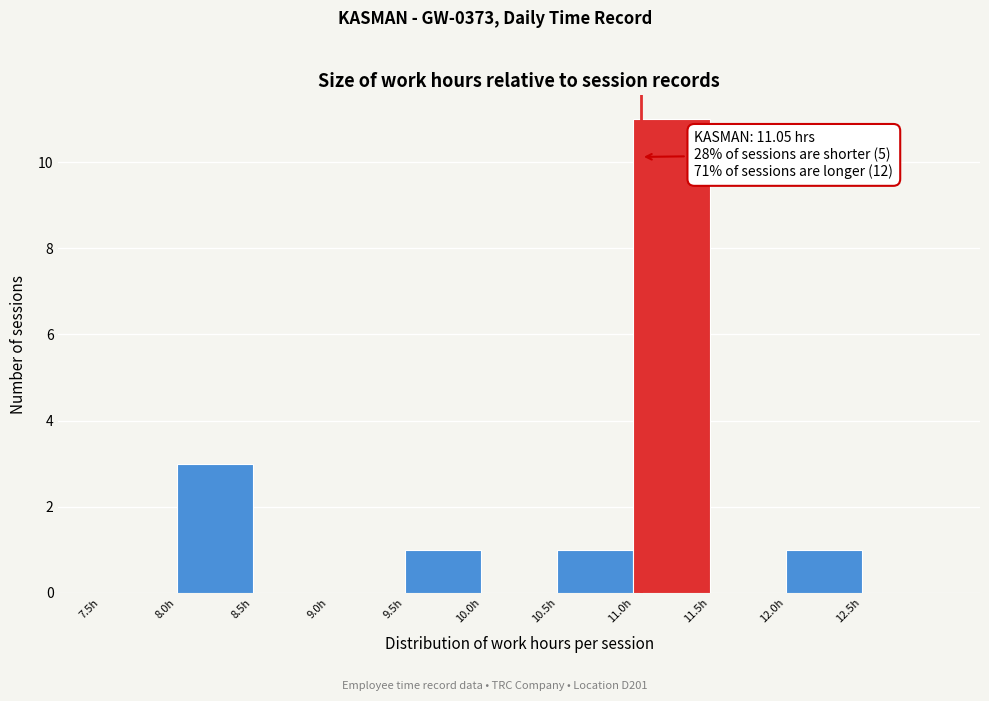

Which range on the x-axis has the tallest bar?

11.0 to 11.5